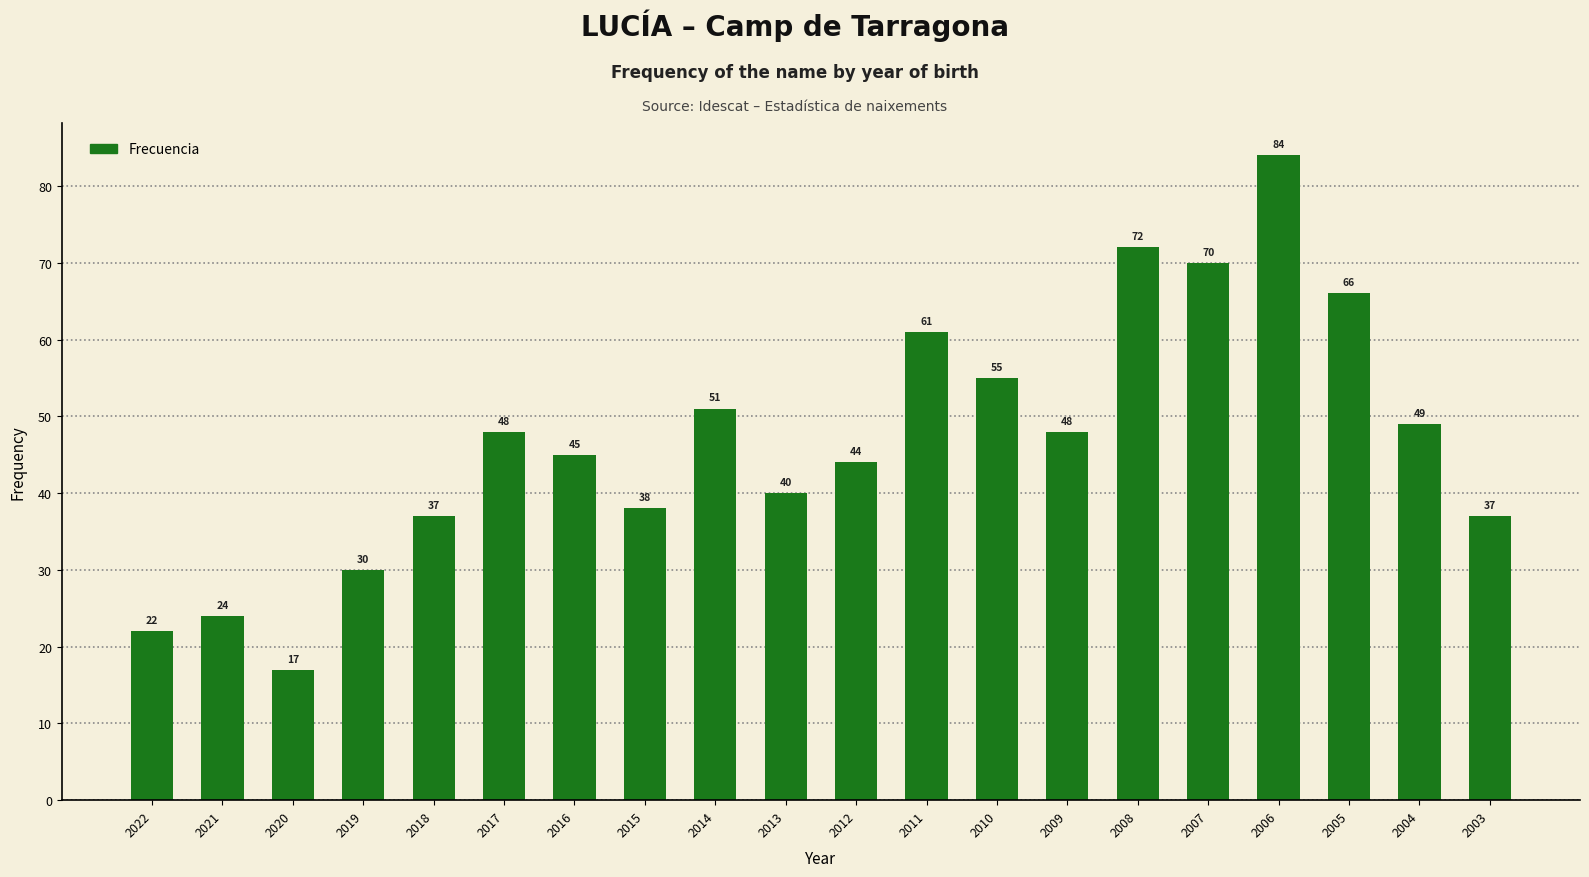

How many data points are less than 48?

10